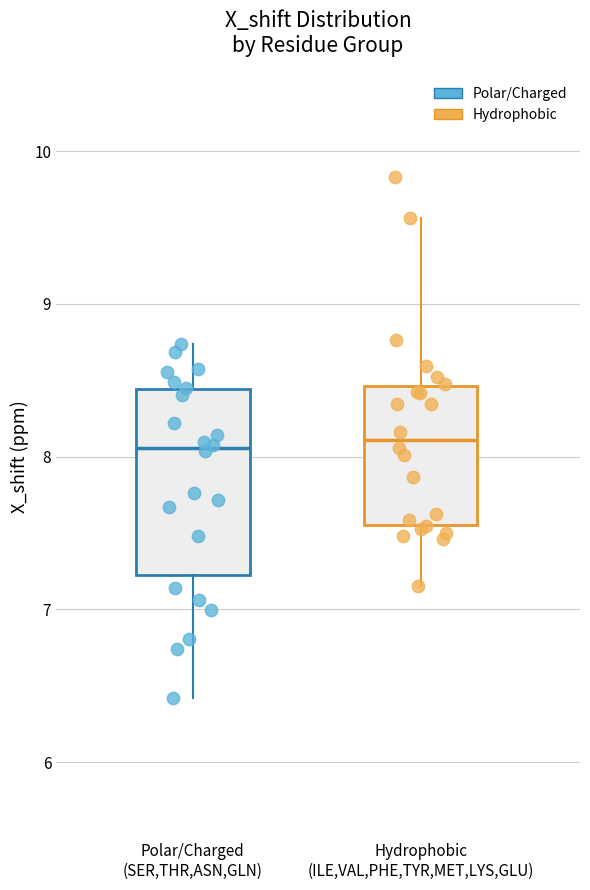

Which box is the tallest, from its lower edge to its upper edge?

Polar/Charged (SER,THR,ASN,GLN)